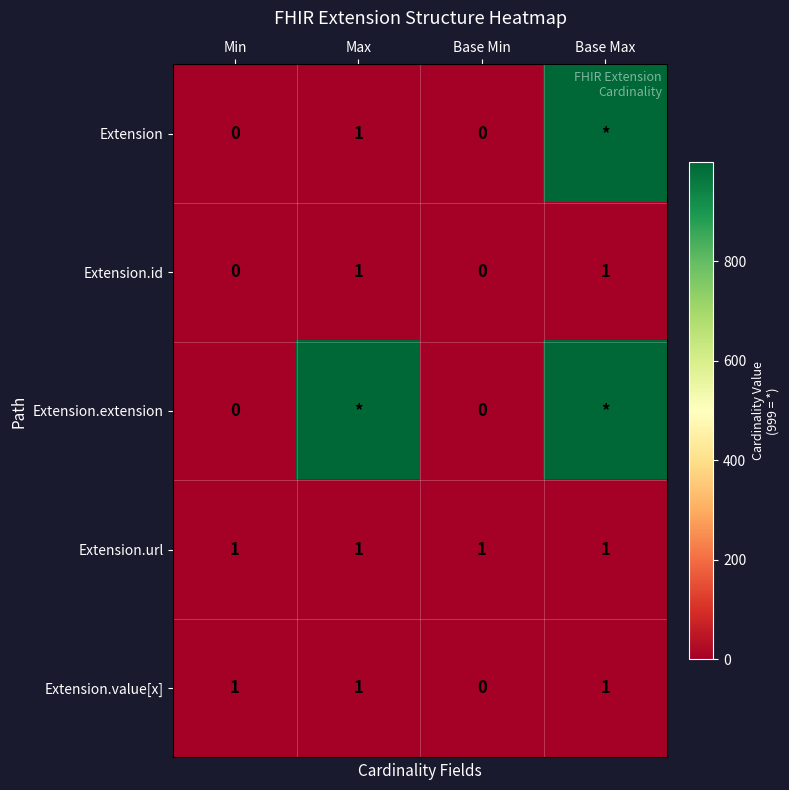

True or false: Extension.value[x] has a value of 1 at Max.

True